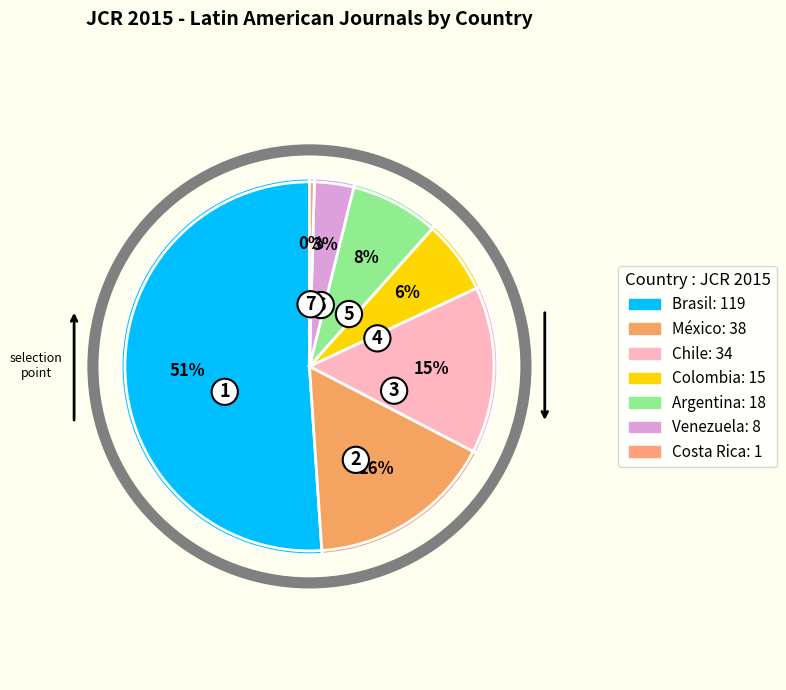

Count the number of slices in the pie.

7